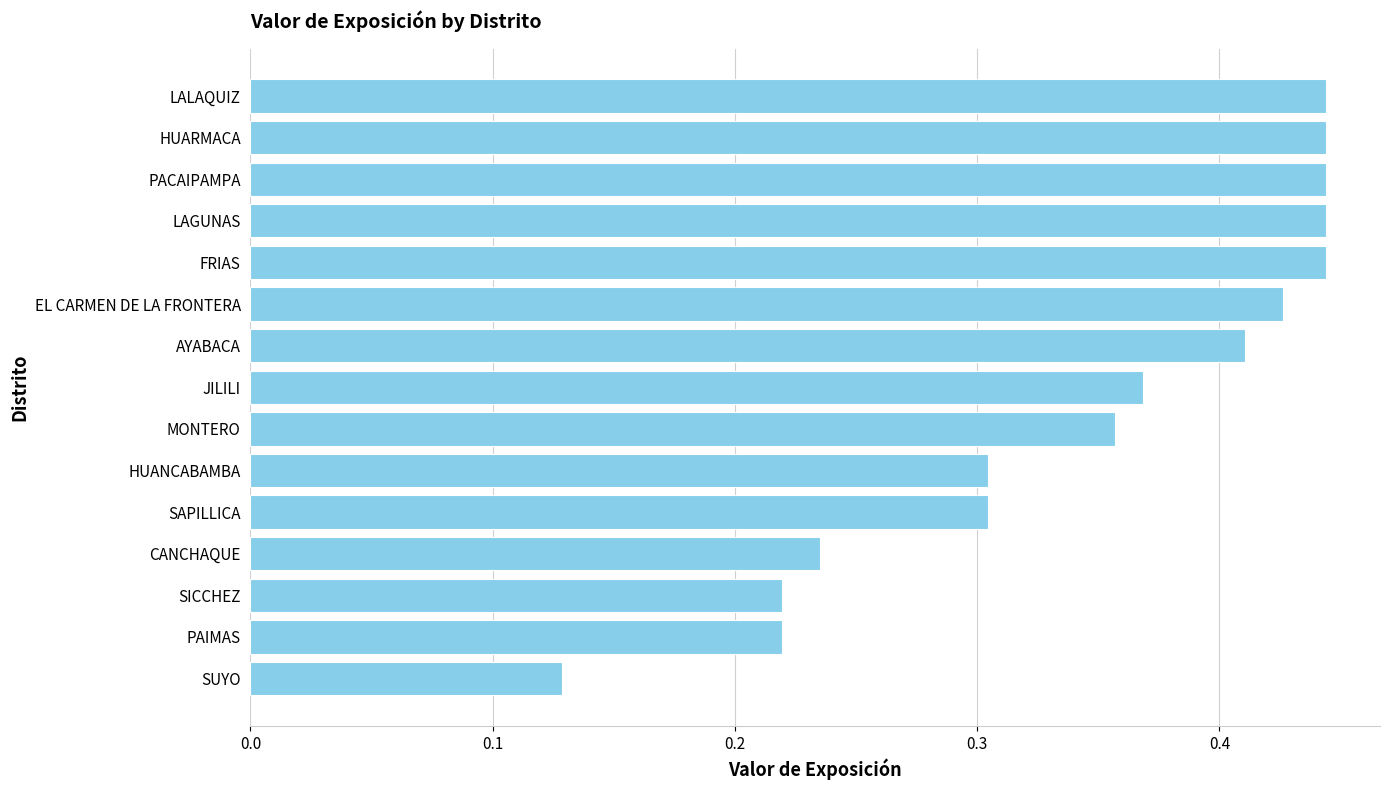

What is the average value?

0.3